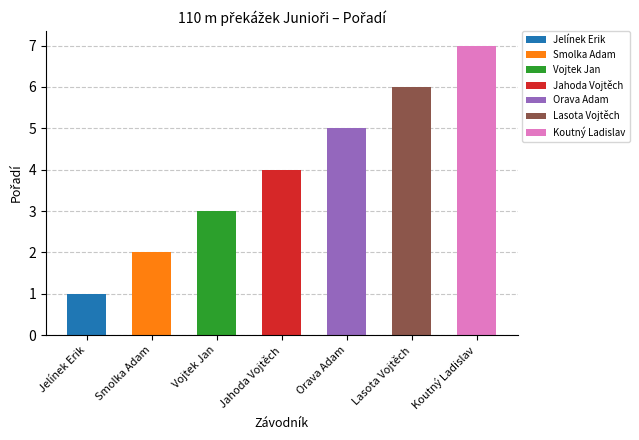

List the labels in order of value, largest first.

Koutný Ladislav, Lasota Vojtěch, Orava Adam, Jahoda Vojtěch, Vojtek Jan, Smolka Adam, Jelínek Erik